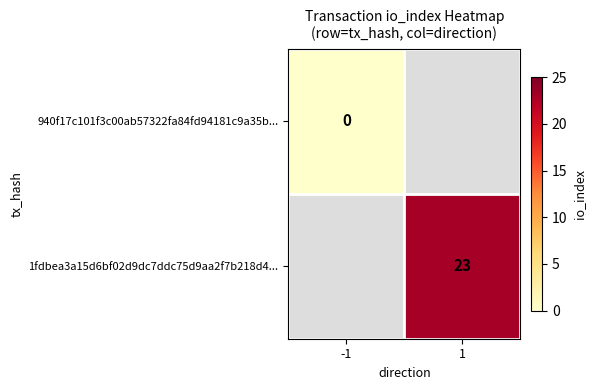

Count the number of data series in this chart.

2